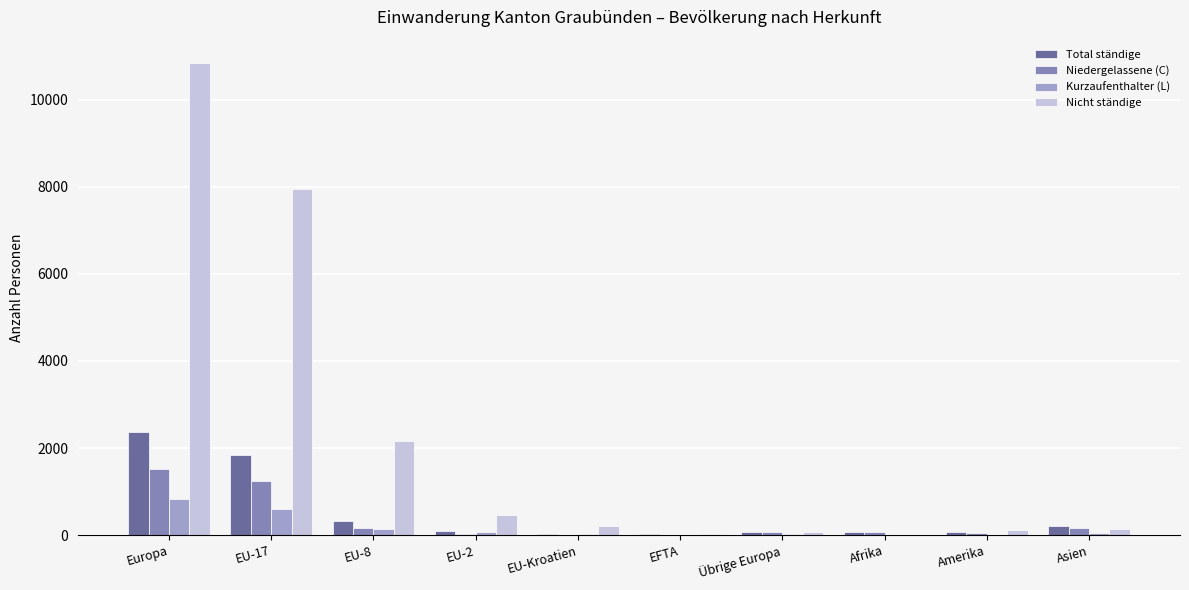

How many groups of bars are there?

10